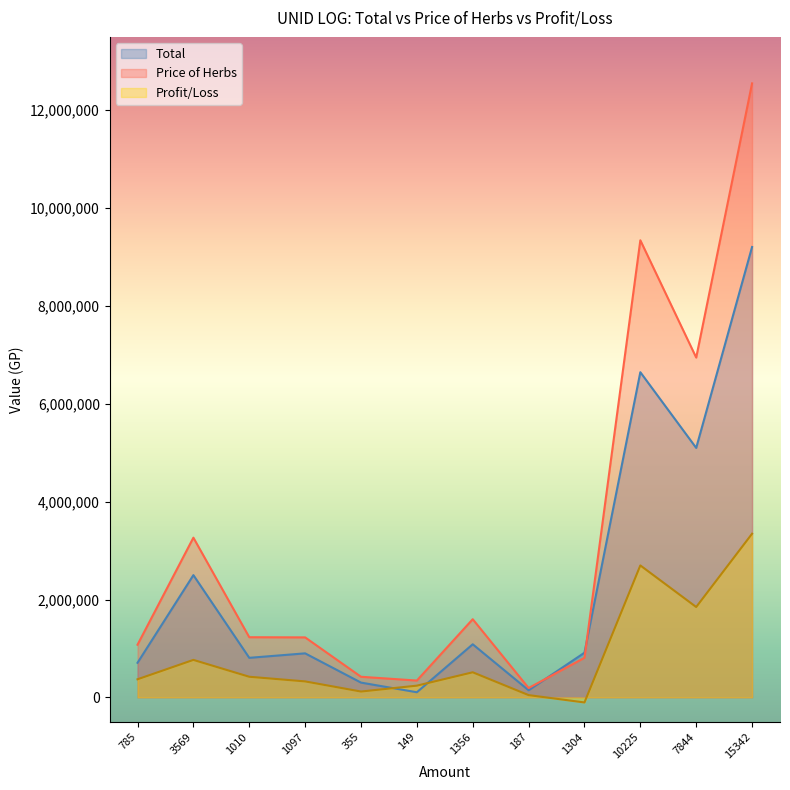

What position from the left is 1010?

3